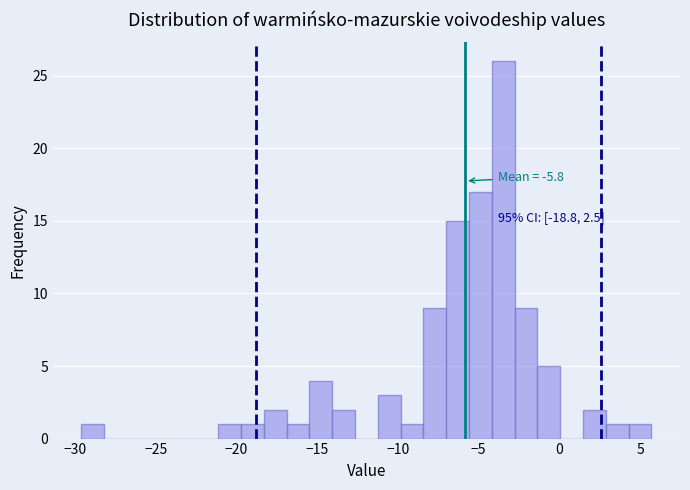

Read against the x-axis, roughly where is the centre of the tallest bar?

-3.5